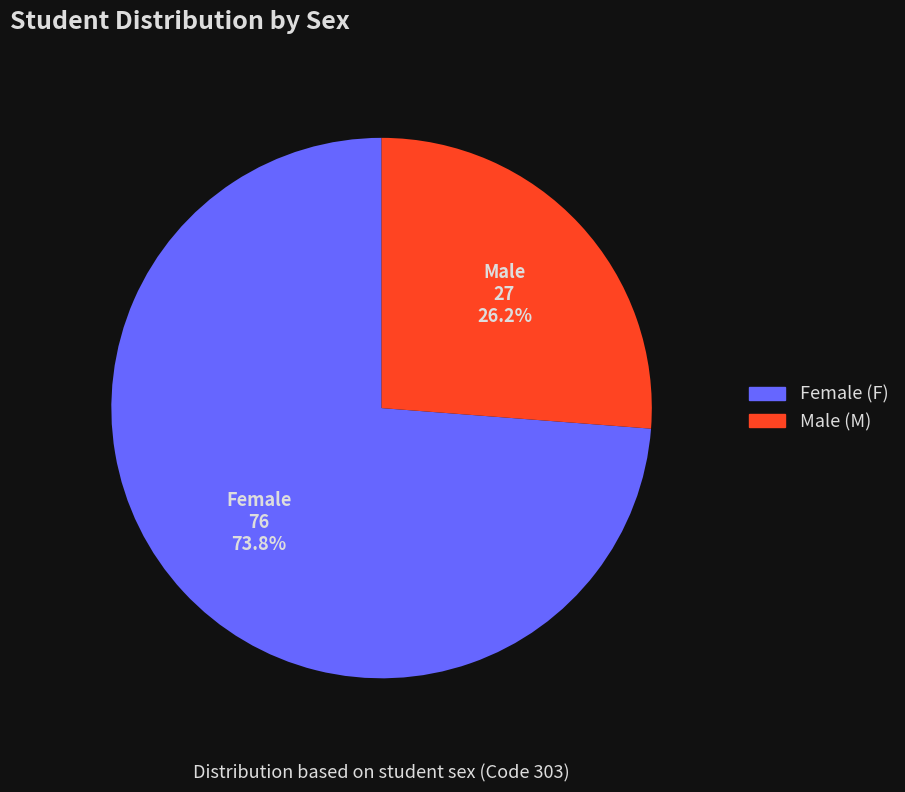

To the nearest percent, what is the average slice percentage?

50%